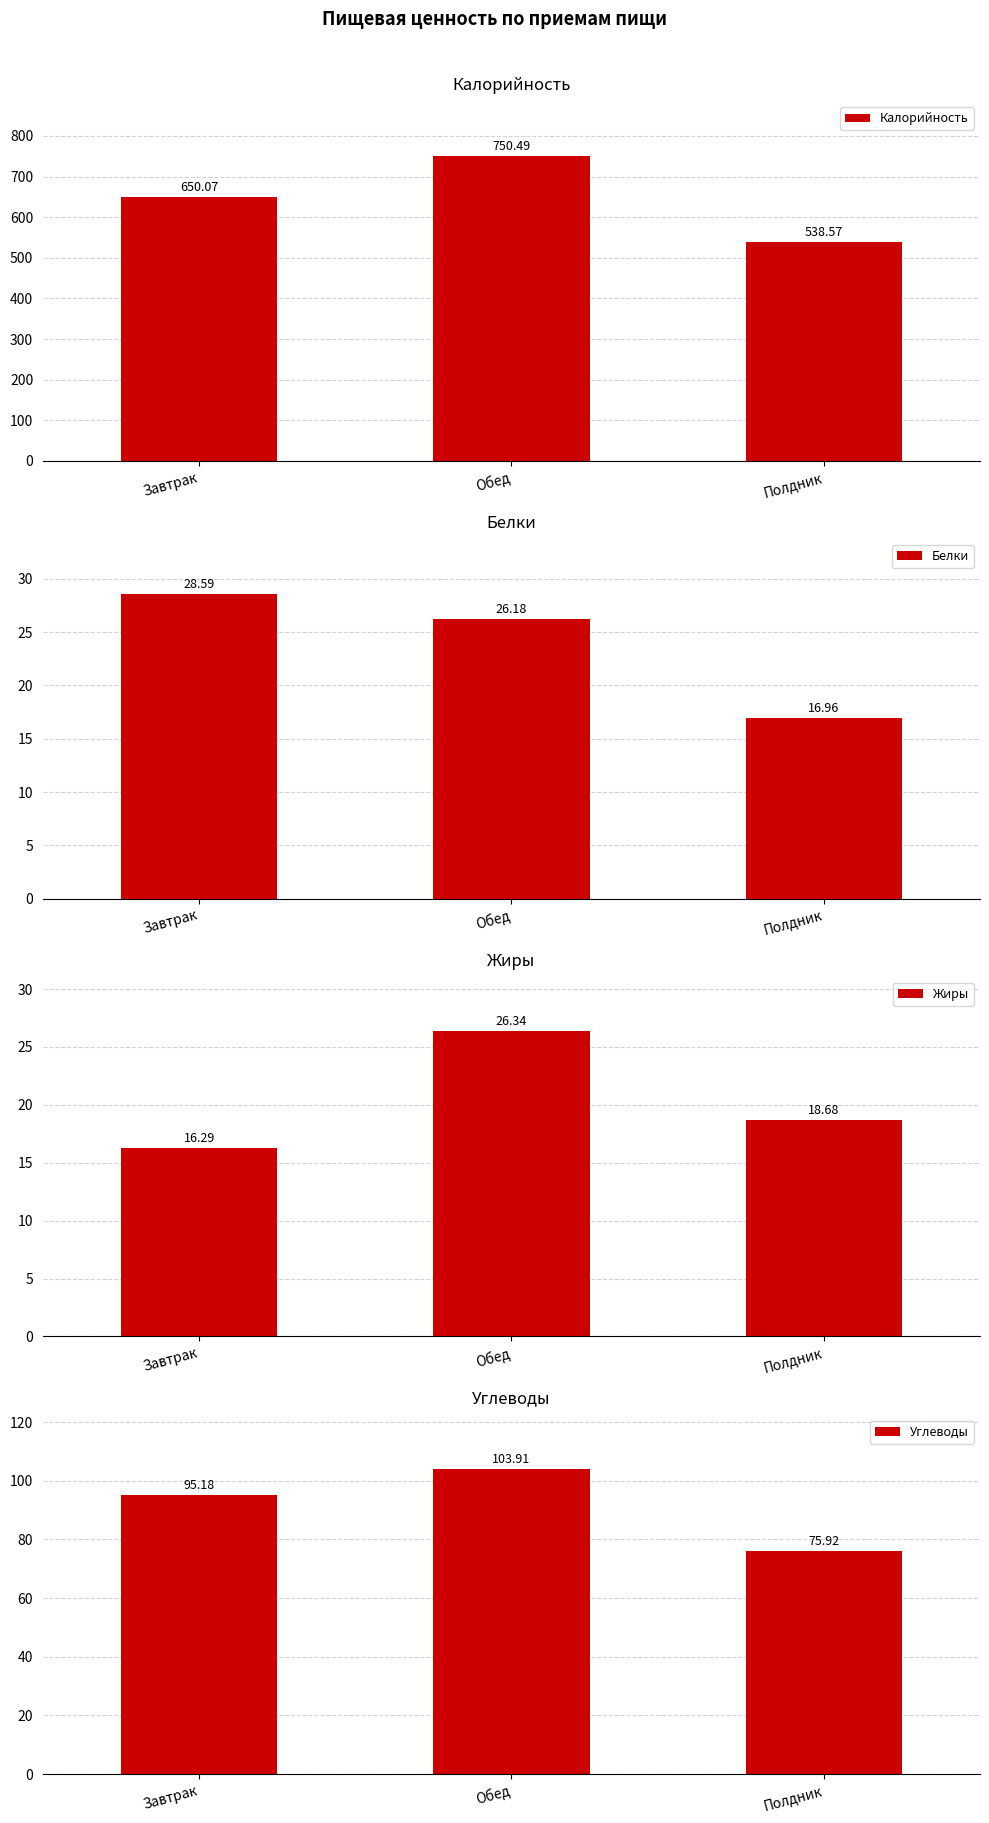

What is the difference between the maximum and minimum values in the Калорийность series?

211.9